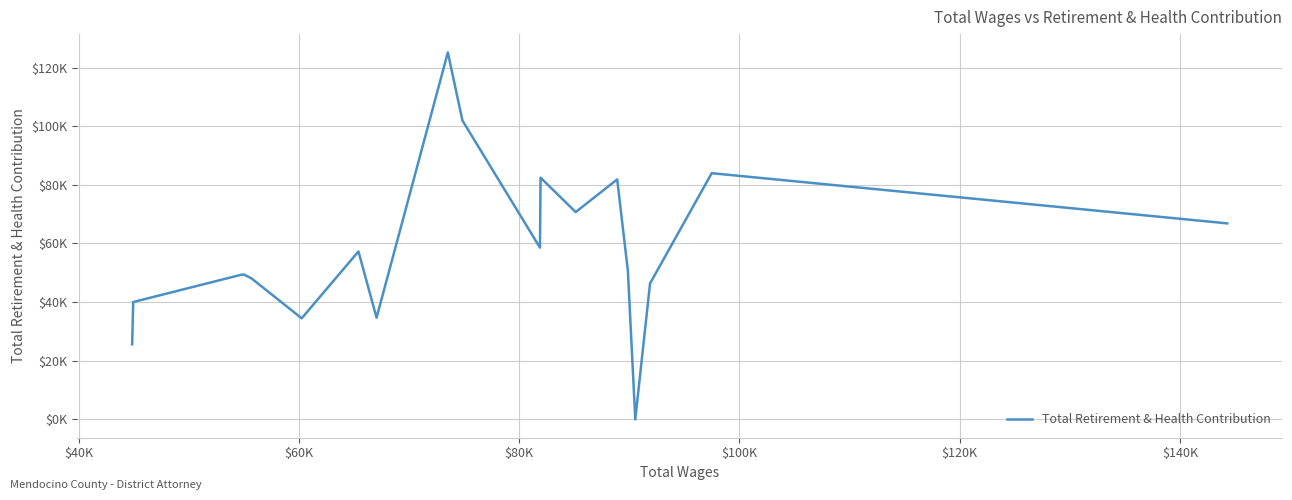

Is this an area chart (filled region under the line)?

No